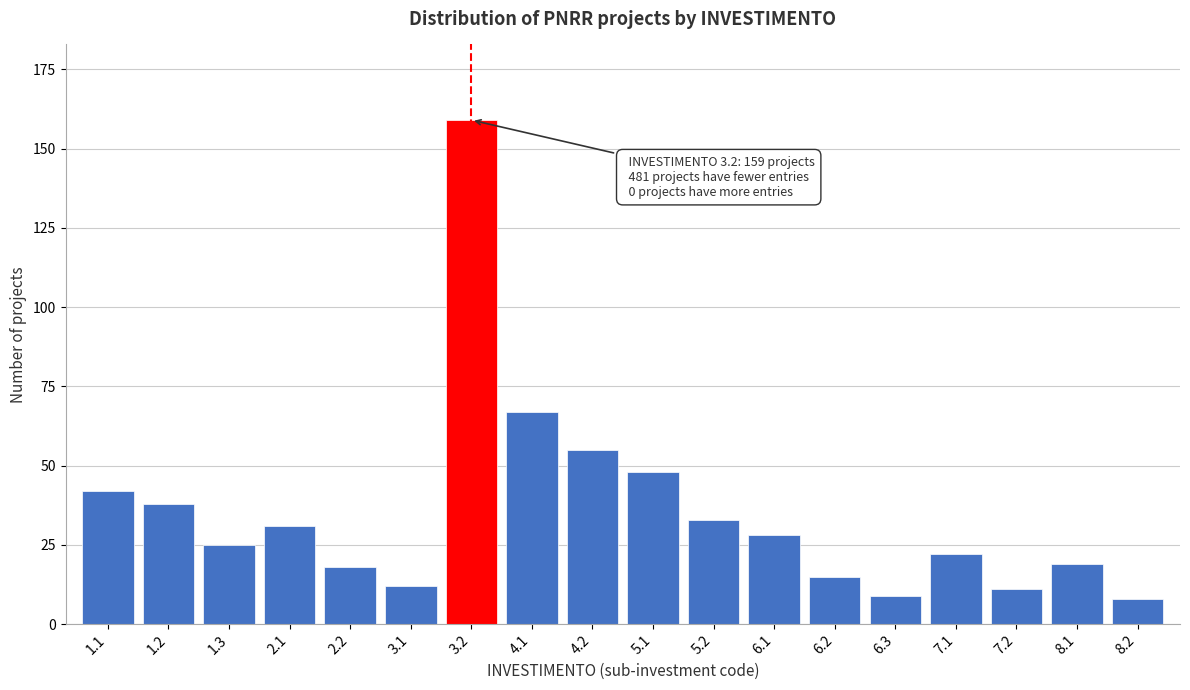

Reading left to right, list all the values displayed in this chart.

1.1=42	1.2=38	1.3=25	2.1=31	2.2=18	3.1=12	3.2=159	4.1=67	4.2=55	5.1=48	5.2=33	6.1=28	6.2=15	6.3=9	7.1=22	7.2=11	8.1=19	8.2=8